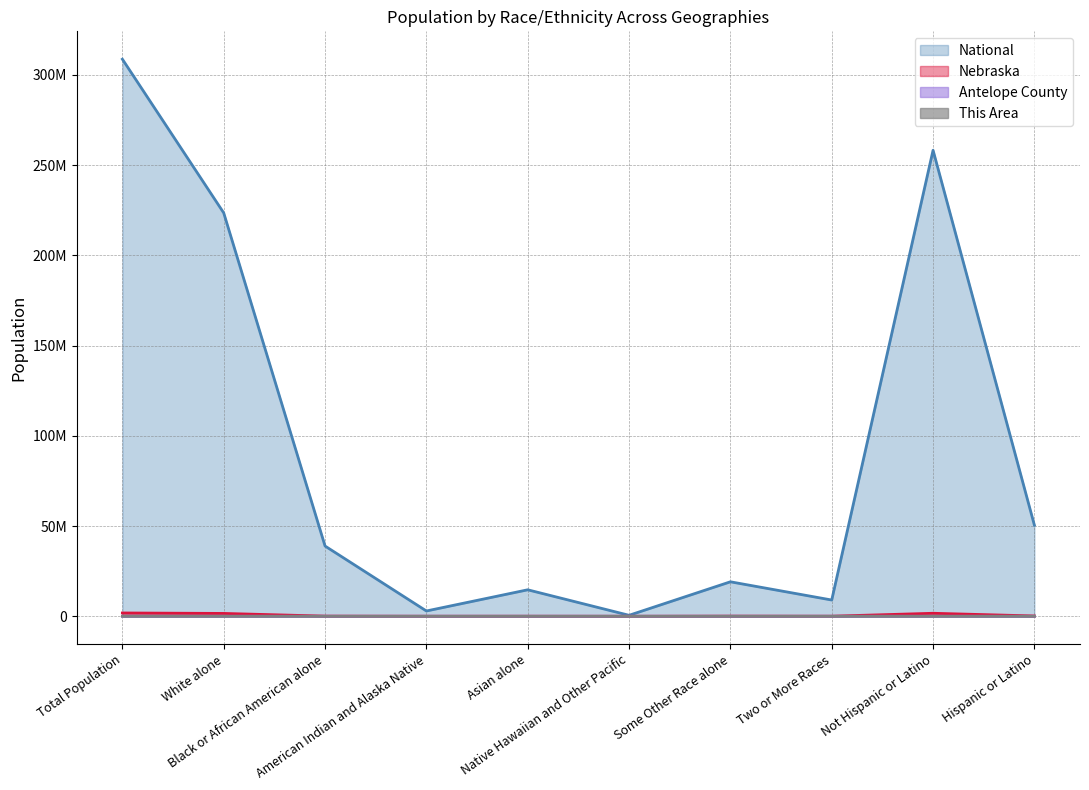

Reading left to right, list all the values displayed in this chart.

This Area: 1599	1554	4	4	6	0	19	12	1532	67
Antelope County: 6685	6517	19	11	20	0	77	41	6507	178
Nebraska: 1826341	1572838	82885	18427	32293	1279	79109	39510	1658936	167405
National: 308745538	223553265	38929319	2932248	14674252	540013	19107368	9009073	258267944	50477594